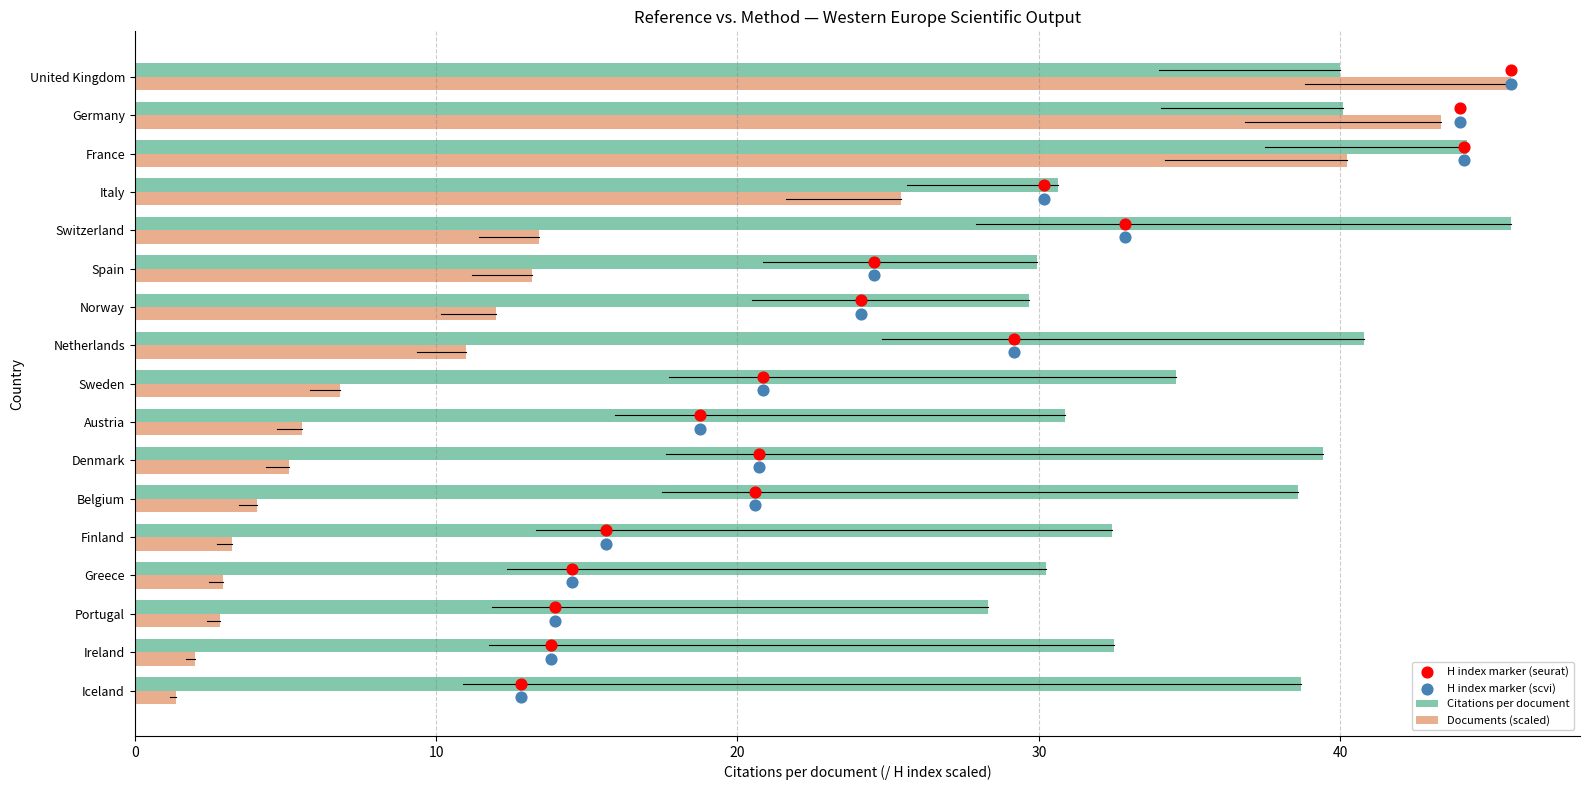

Which series has the largest total across all categories?

Citations per document